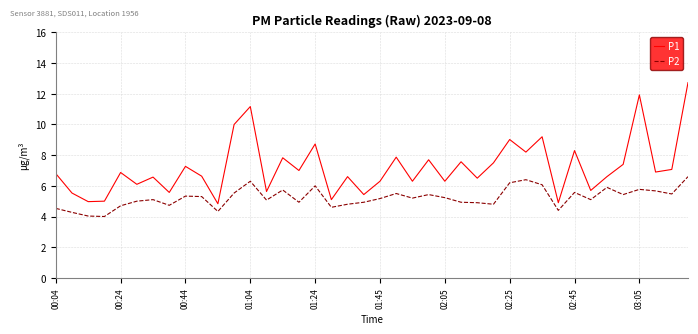

Which series has the largest total across all categories?

P1